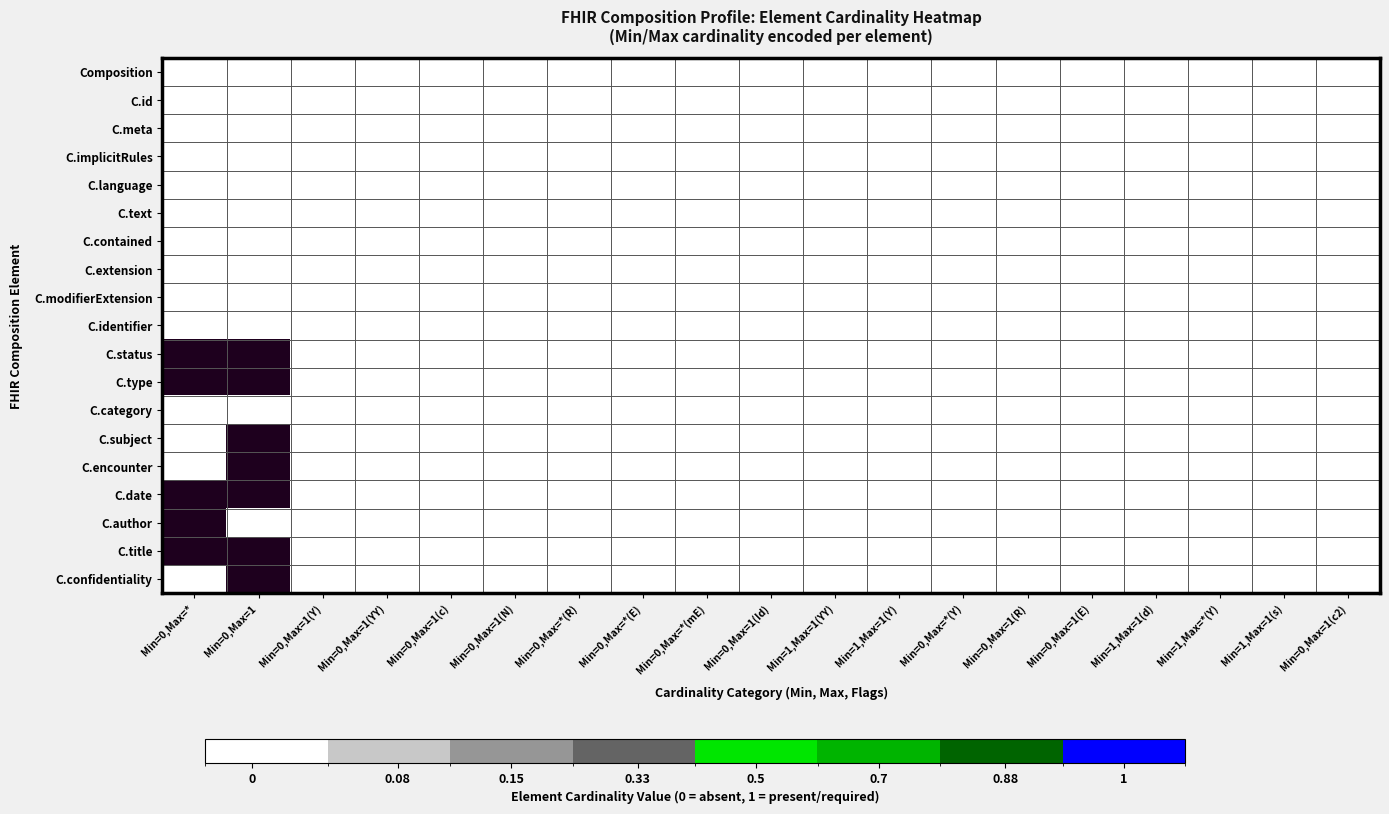

Which series has the largest total across all categories?

C.status